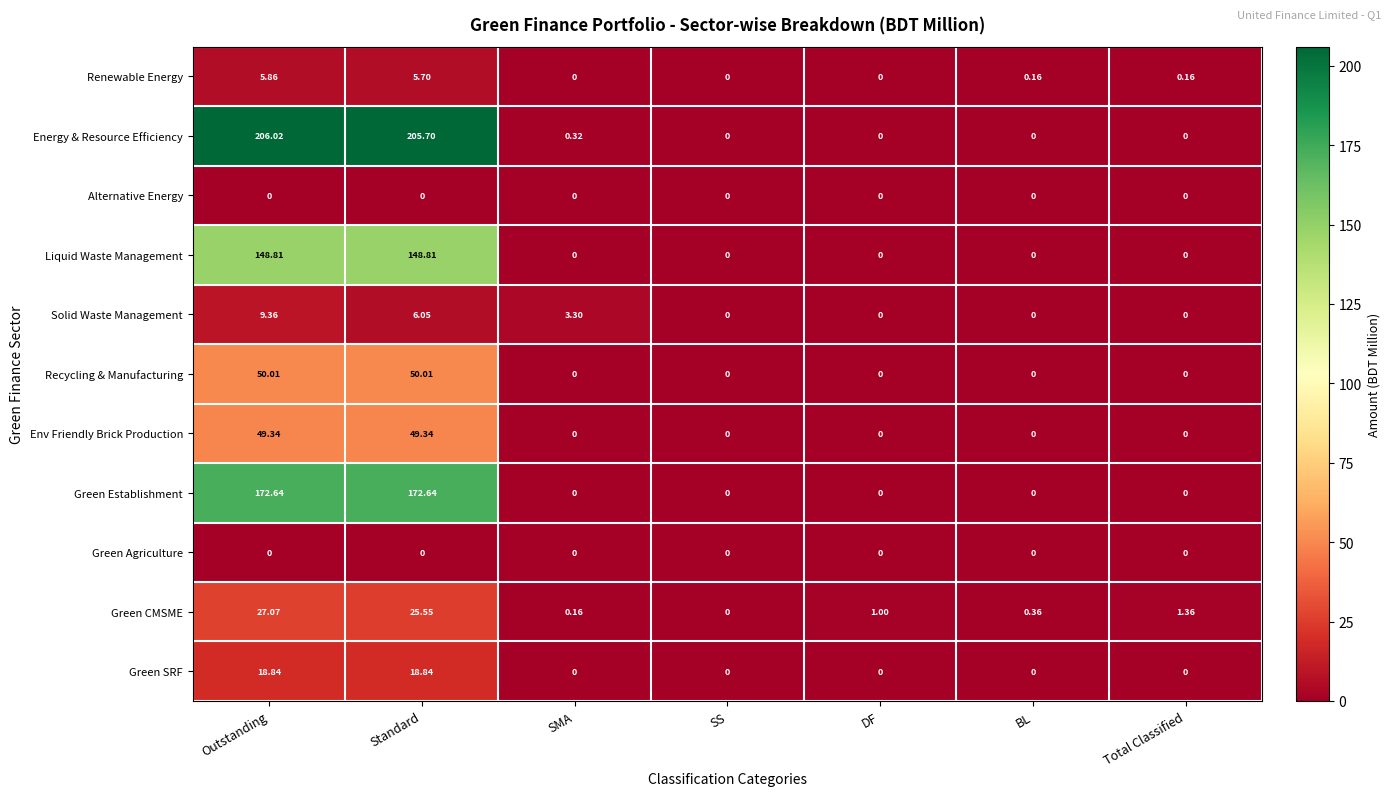

Which series has the largest total across all categories?

Energy & Resource Efficiency